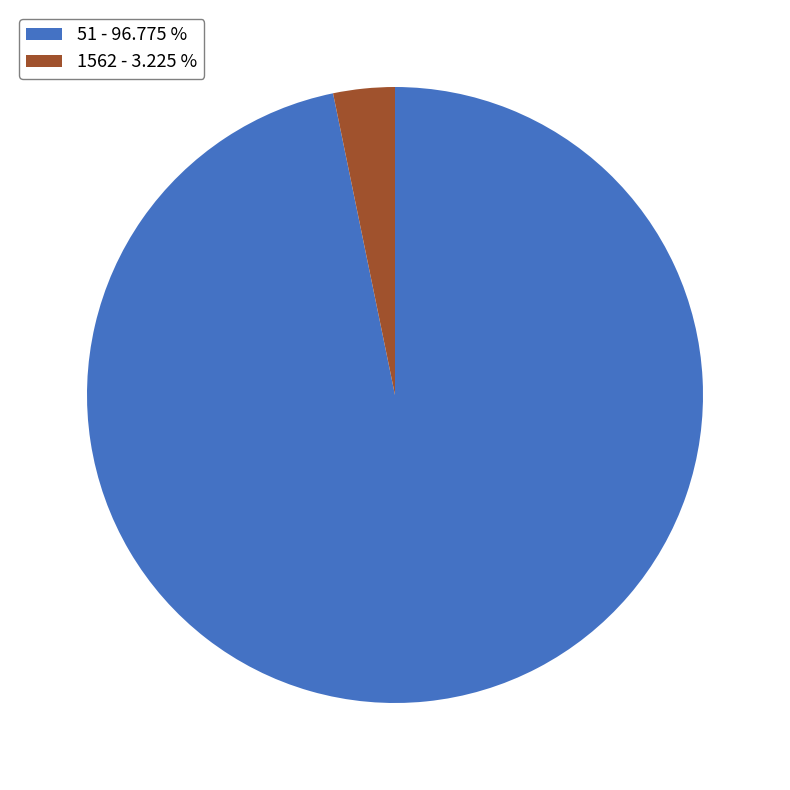

Is the sum of 51 - 96.775 % and 1562 - 3.225 % greater than half?

Yes